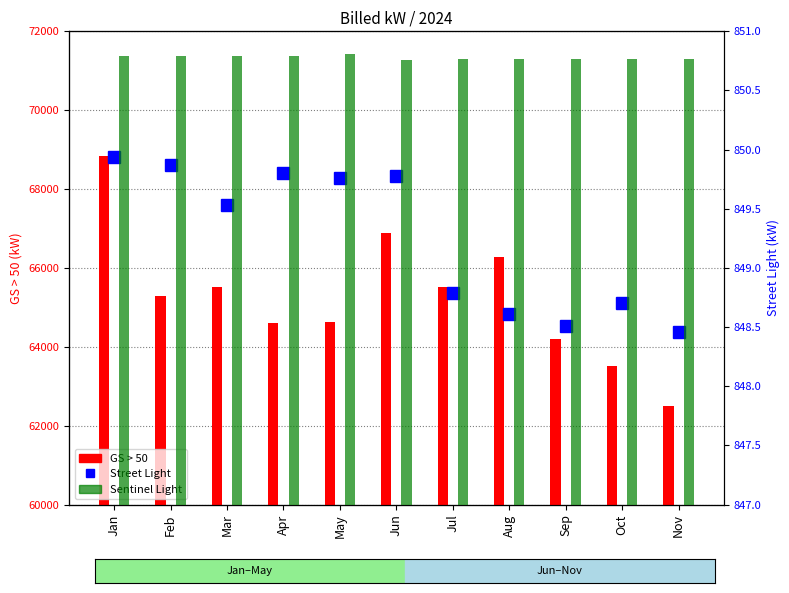

What is the sum of the GS > 50 values at Sep and May?

128836.4